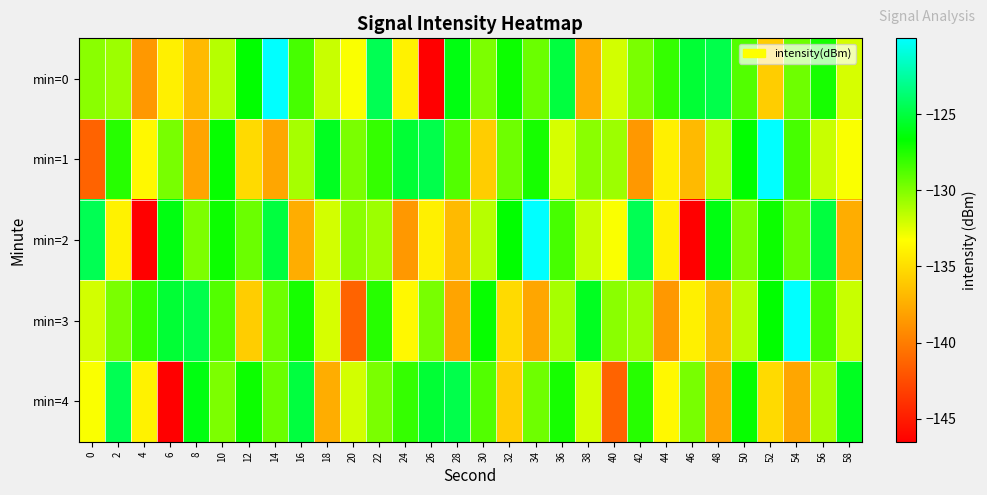

Which series has the widest spread of values?

min=0